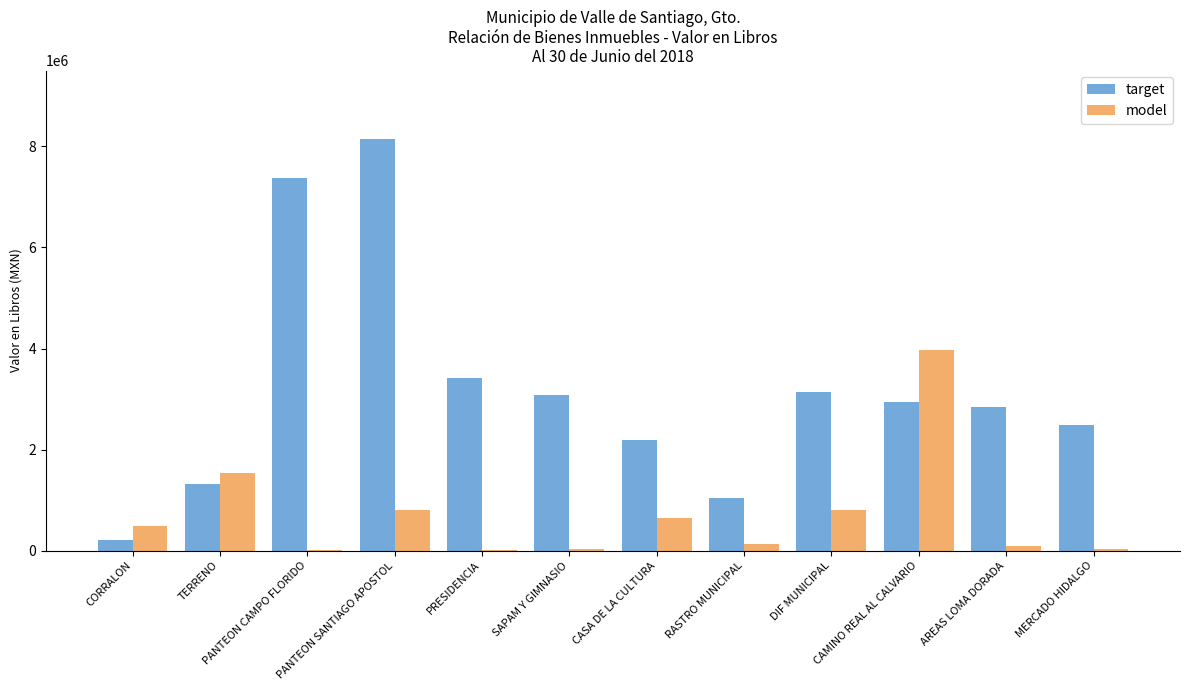

What is the highest value of the model series?

3965000.0